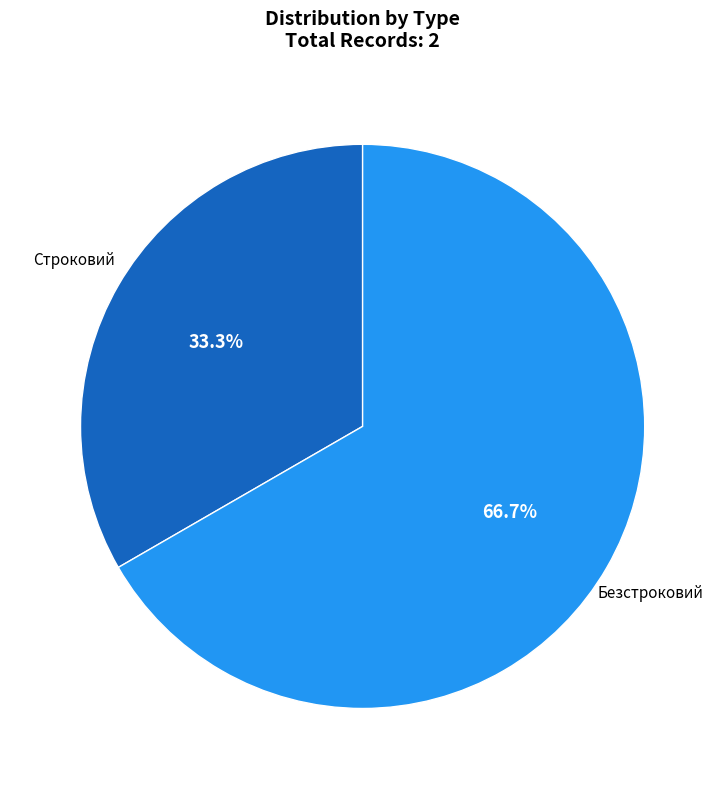

Does any single category account for the majority?

Yes